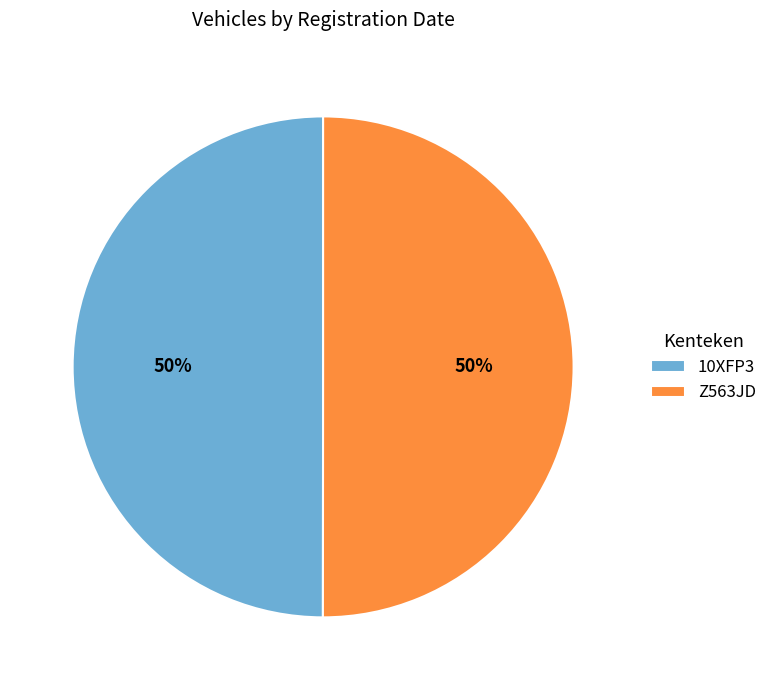

To the nearest percent, what portion does 10XFP3 represent?

50%